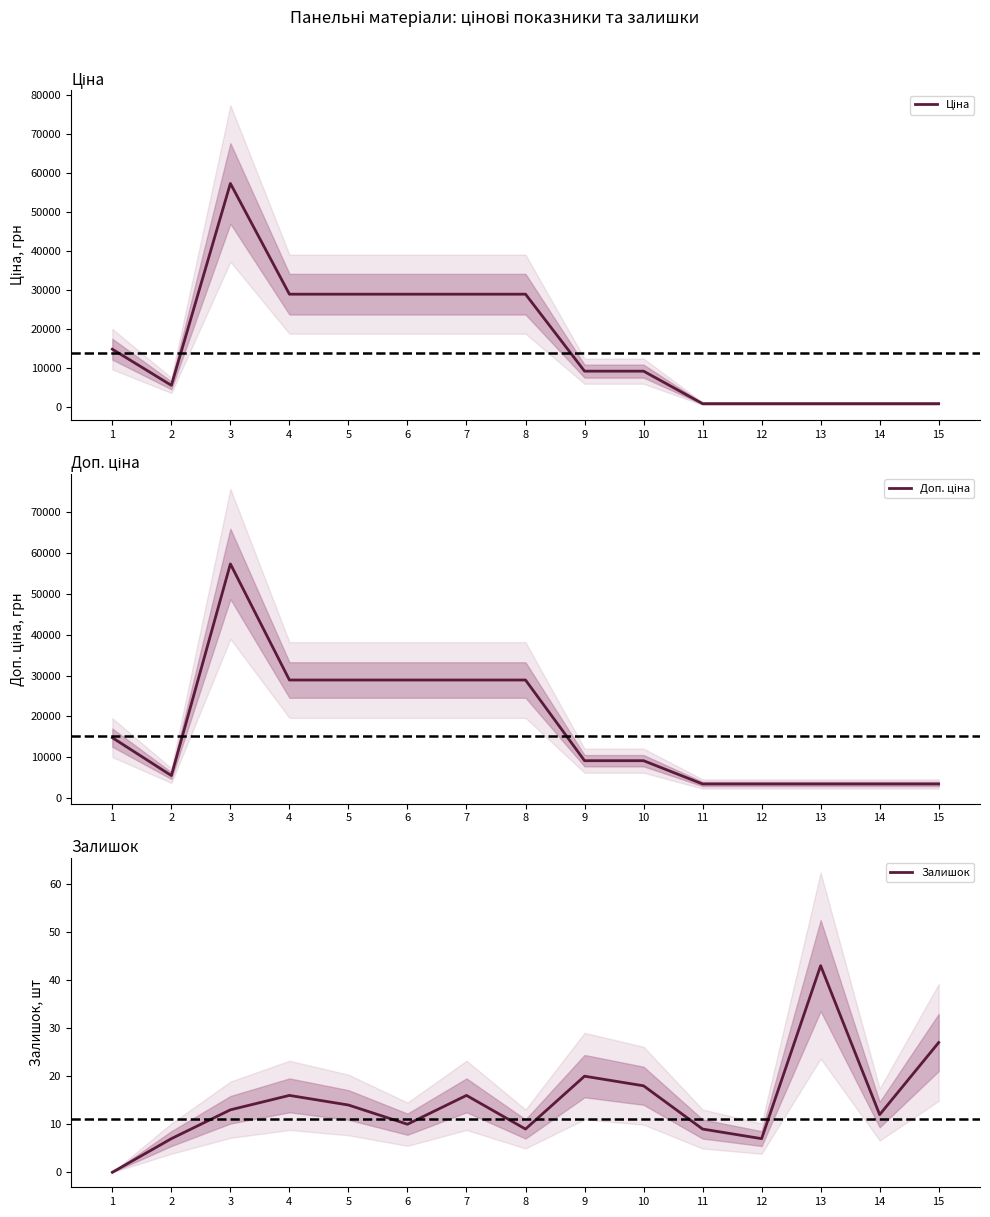

Reading left to right, what are all the values shown in this chart?

Ціна: 1=14817.6	2=5560.3	3=57258.0	4=28901.7	5=28901.7	6=28901.7	7=28901.7	8=28901.7	9=9196.3	10=9196.3	11=878.0	12=878.0	13=878.0	14=878.0	15=878.0
Доп. ціна: 1=14817.6	2=5560.3	3=57258.0	4=28901.7	5=28901.7	6=28901.7	7=28901.7	8=28901.7	9=9196.3	10=9196.3	11=3511.9	12=3511.9	13=3511.9	14=3511.9	15=3511.9
Залишок: 1=0.0	2=7.0	3=13.0	4=16.0	5=14.0	6=10.0	7=16.0	8=9.0	9=20.0	10=18.0	11=9.0	12=7.0	13=43.0	14=12.0	15=27.0